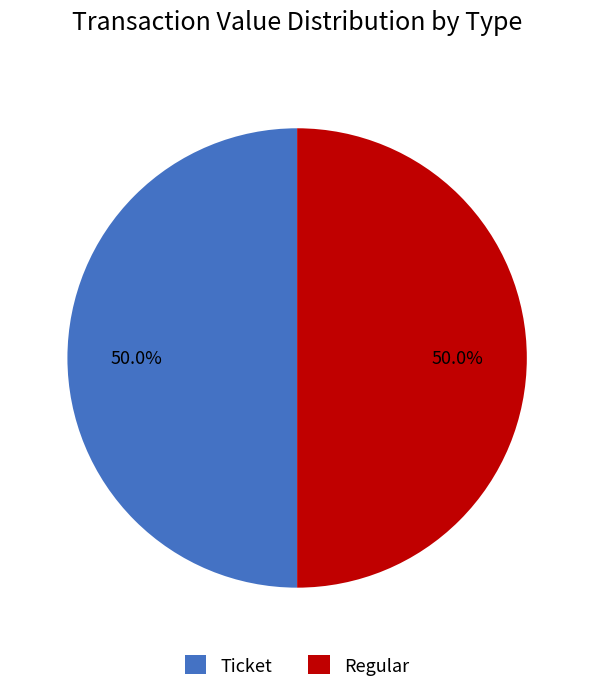

How much of the chart is everything except Regular?

50.0%